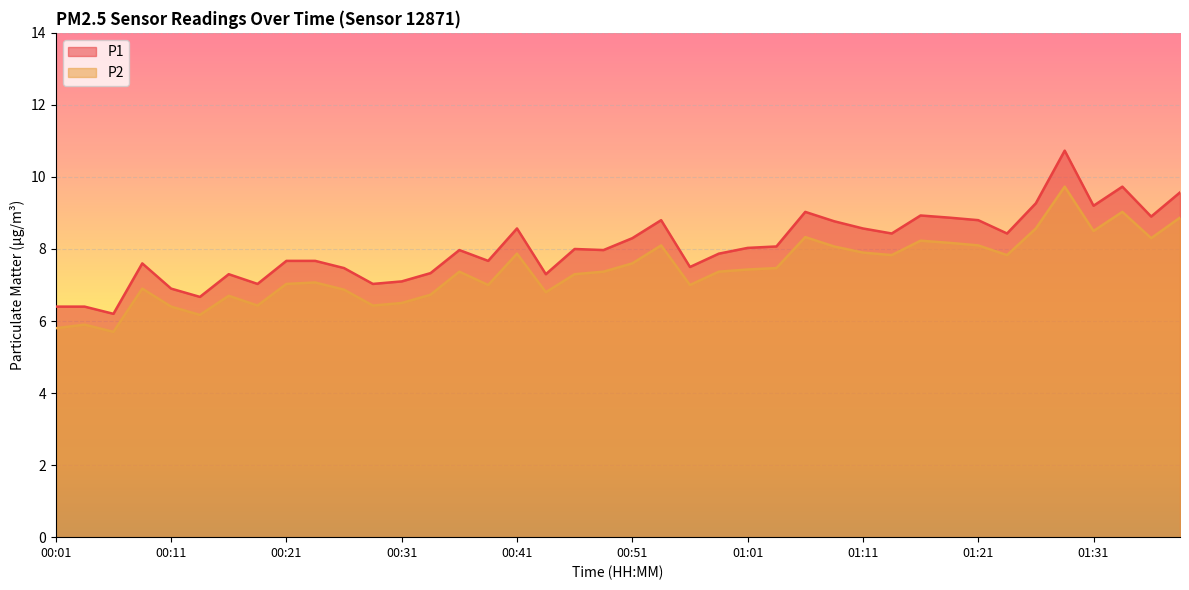

What is the sum of the P1 values at 00:36 and 00:16?

15.3